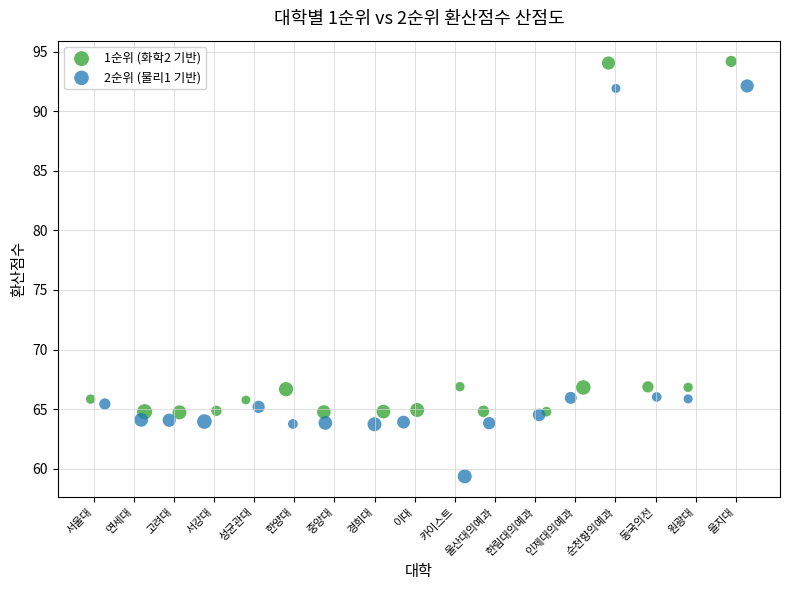

Which series has the largest Y range (max minus min)?

2순위 (물리1 기반)